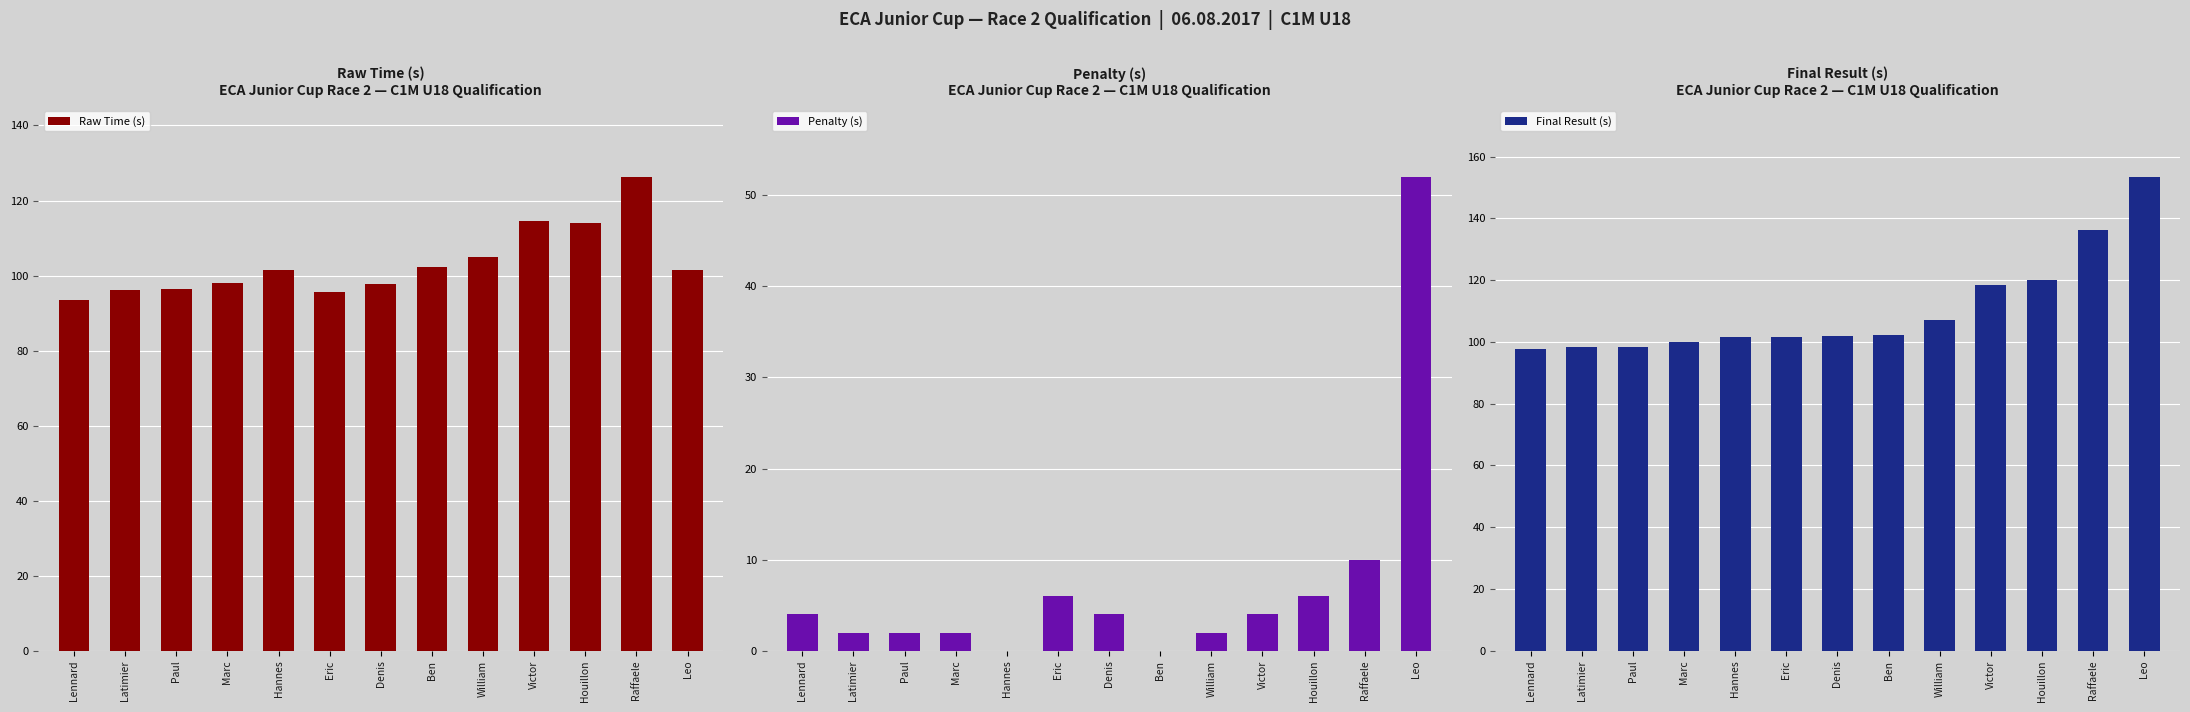

Which series changed the most between Latimier and Leo?

Final Result (s)